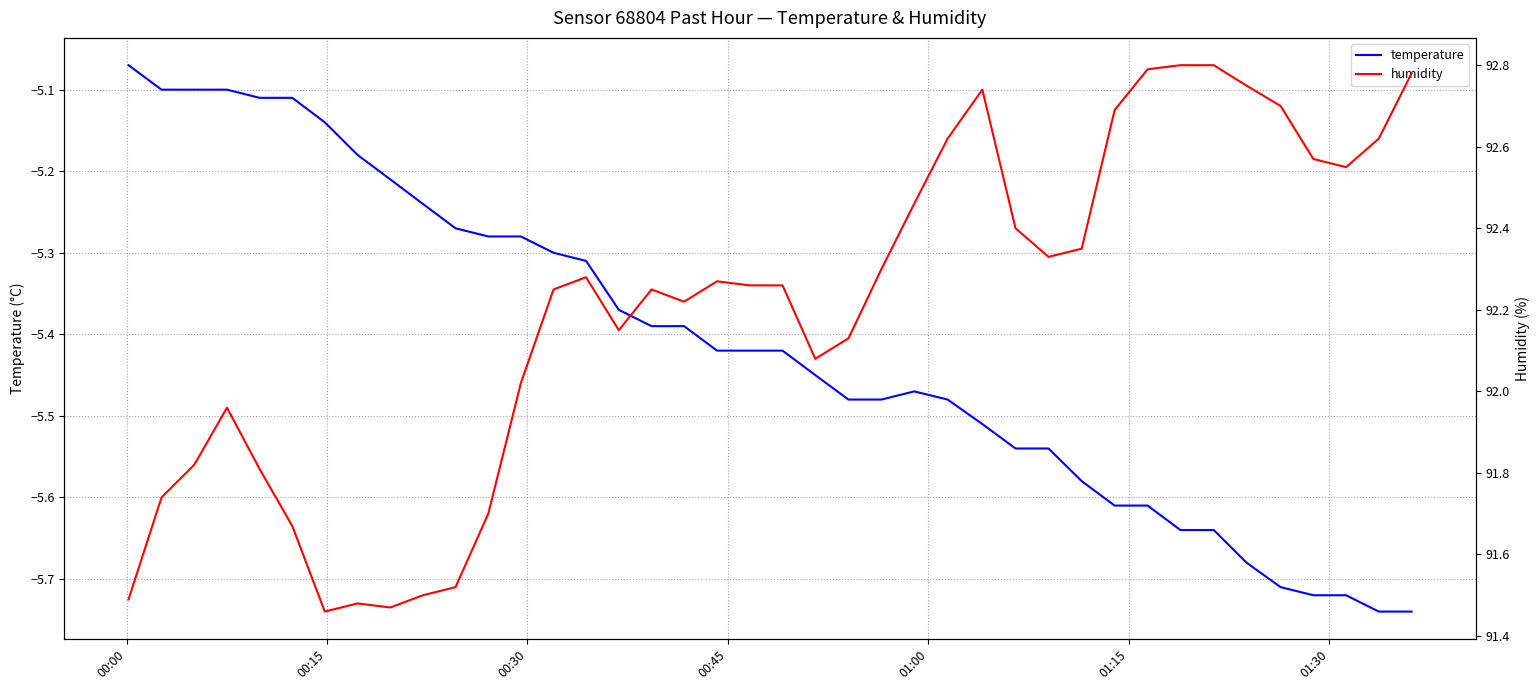

Reading left to right, what are all the values shown in this chart?

temperature: -5.1	-5.1	-5.1	-5.1	-5.1	-5.1	-5.1	-5.2	-5.2	-5.2	-5.3	-5.3	-5.3	-5.3	-5.3	-5.4	-5.4	-5.4	-5.4	-5.4	-5.4	-5.5	-5.5	-5.5	-5.5	-5.5	-5.5	-5.5	-5.5	-5.6	-5.6	-5.6	-5.6	-5.6	-5.7	-5.7	-5.7	-5.7	-5.7	-5.7
humidity: 91.5	91.7	91.8	92.0	91.8	91.7	91.5	91.5	91.5	91.5	91.5	91.7	92.0	92.2	92.3	92.2	92.2	92.2	92.3	92.3	92.3	92.1	92.1	92.3	92.5	92.6	92.7	92.4	92.3	92.3	92.7	92.8	92.8	92.8	92.8	92.7	92.6	92.5	92.6	92.8